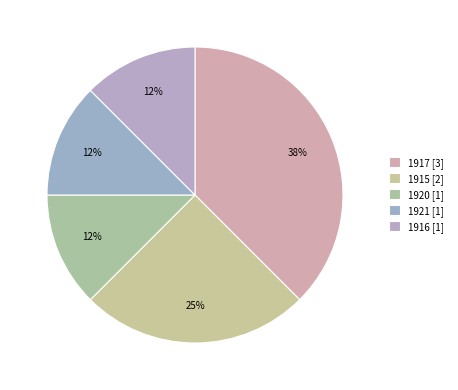

Which category has the biggest portion of the pie?

1917